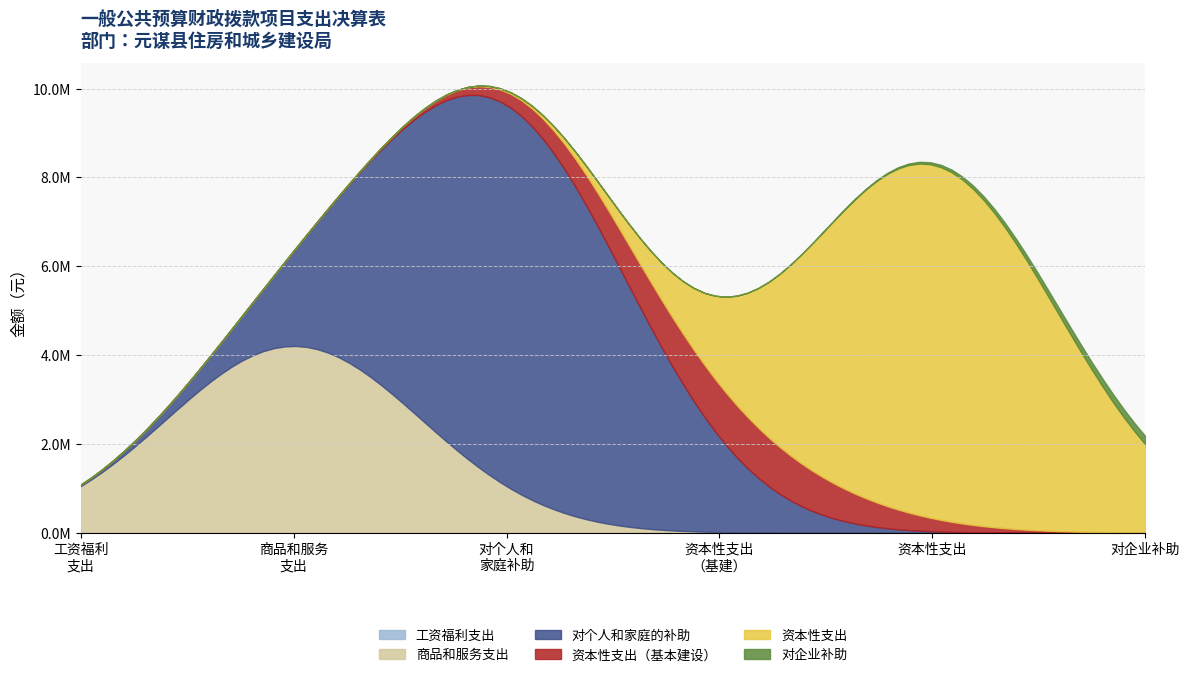

What is the highest value of the 对企业补助 series?

184000.0